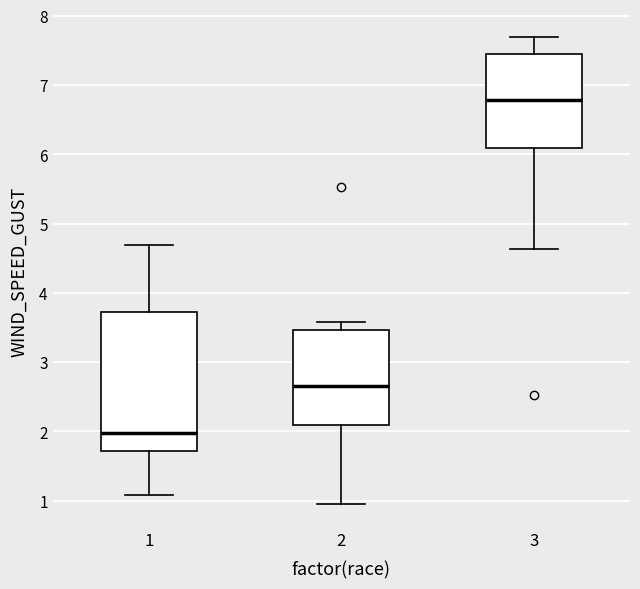

Which box is the tallest, from its lower edge to its upper edge?

1